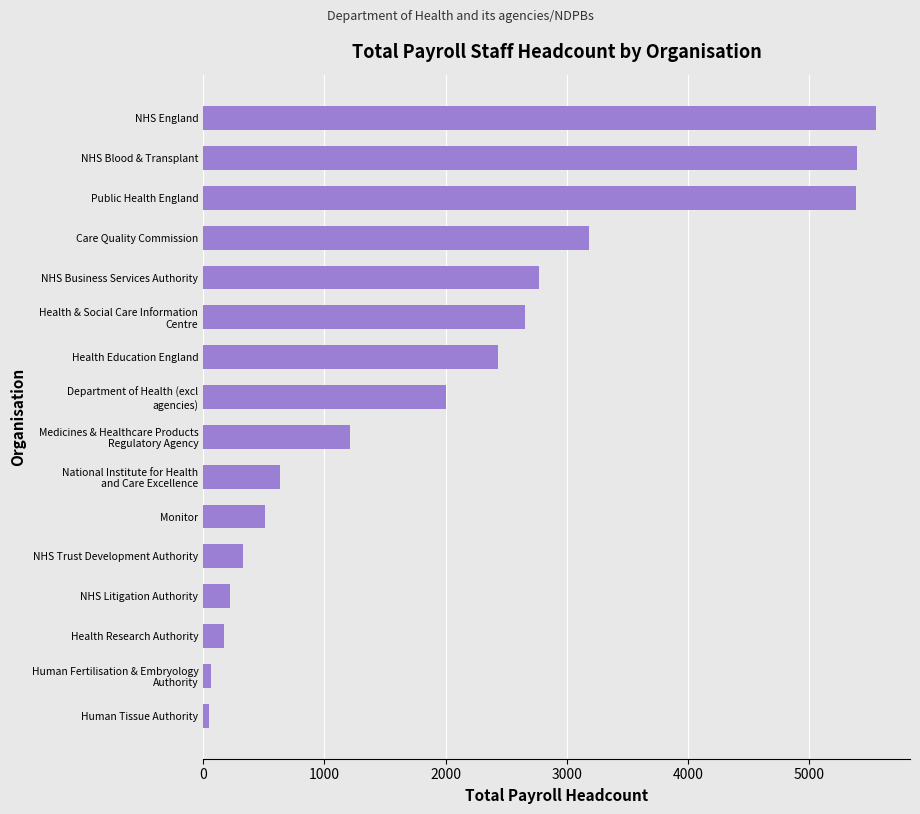

What is the difference between the maximum and minimum values?

5504